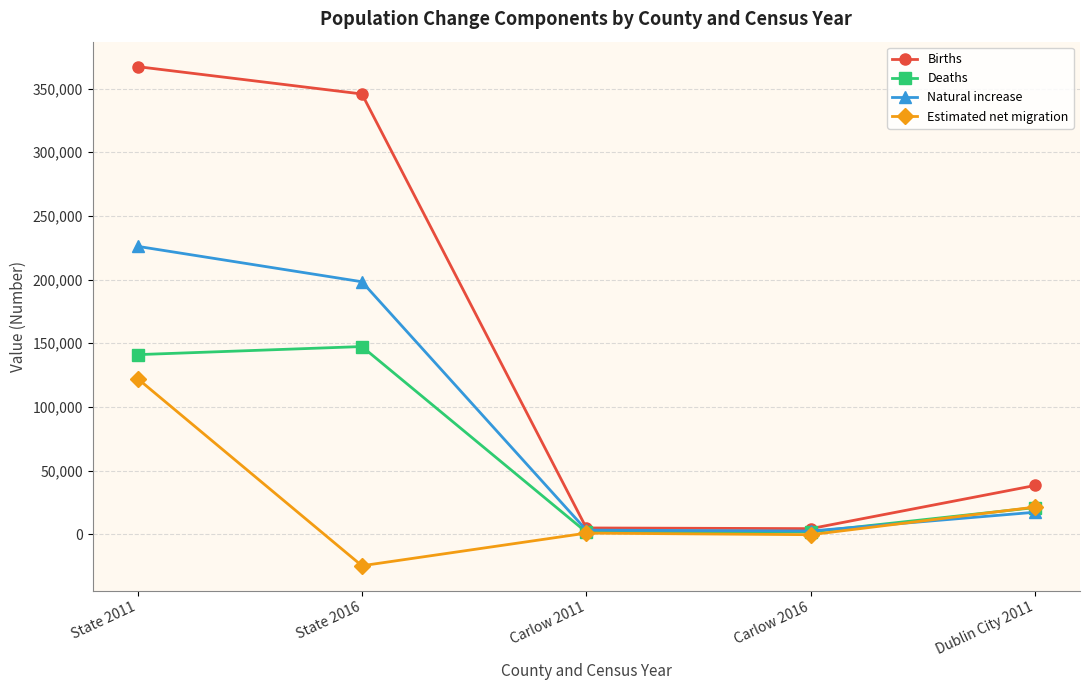

What is the difference between the maximum and minimum values in the Estimated net migration series?

146961